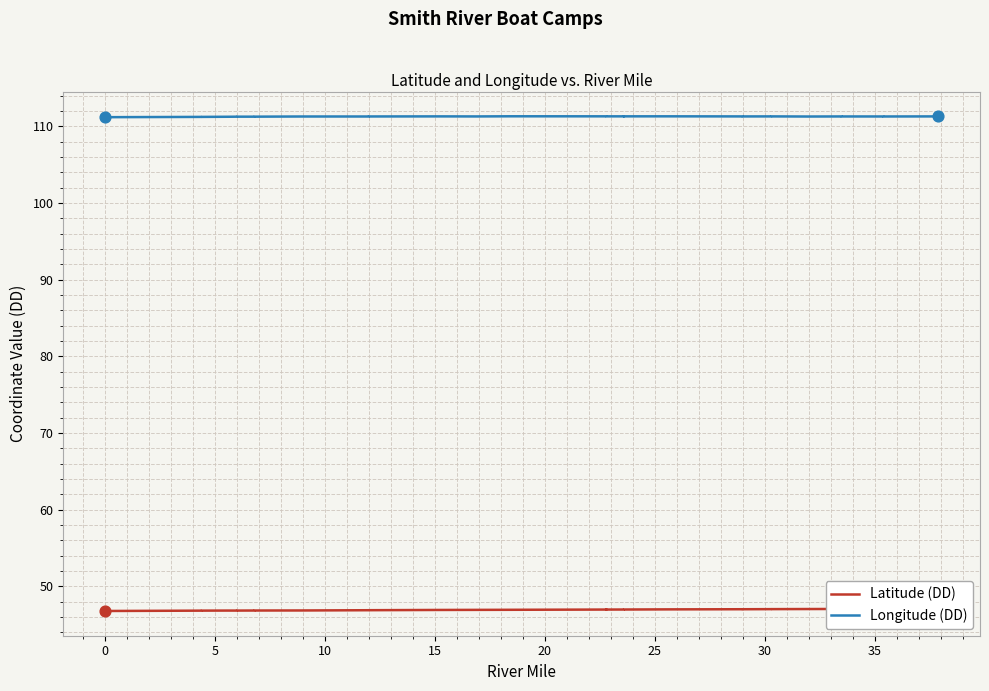

Which series reaches the minimum Y coordinate?

Latitude (DD)